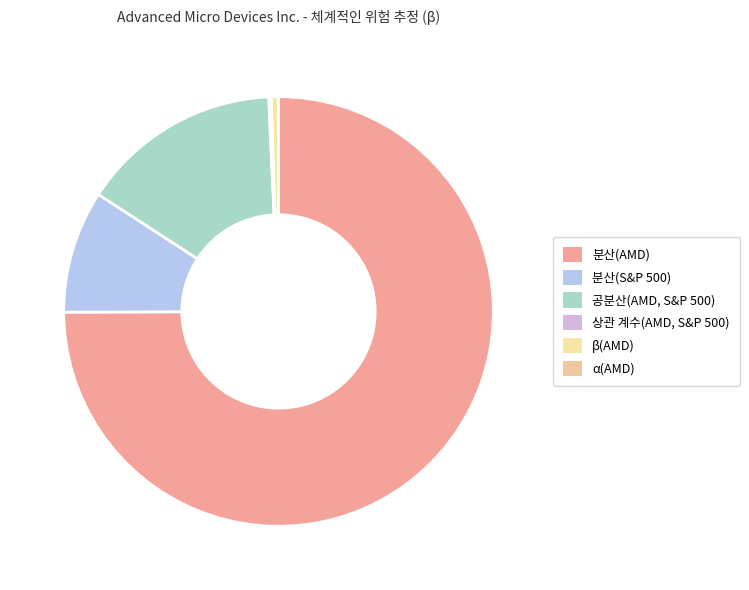

To the nearest percent, what is the difference between the 공분산(AMD, S&P 500) and α(AMD) slice percentages?

15%